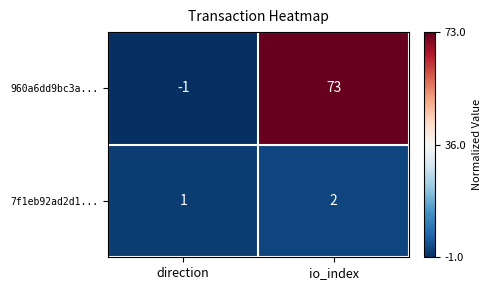

Which series has the widest spread of values?

960a6dd9bc3a...